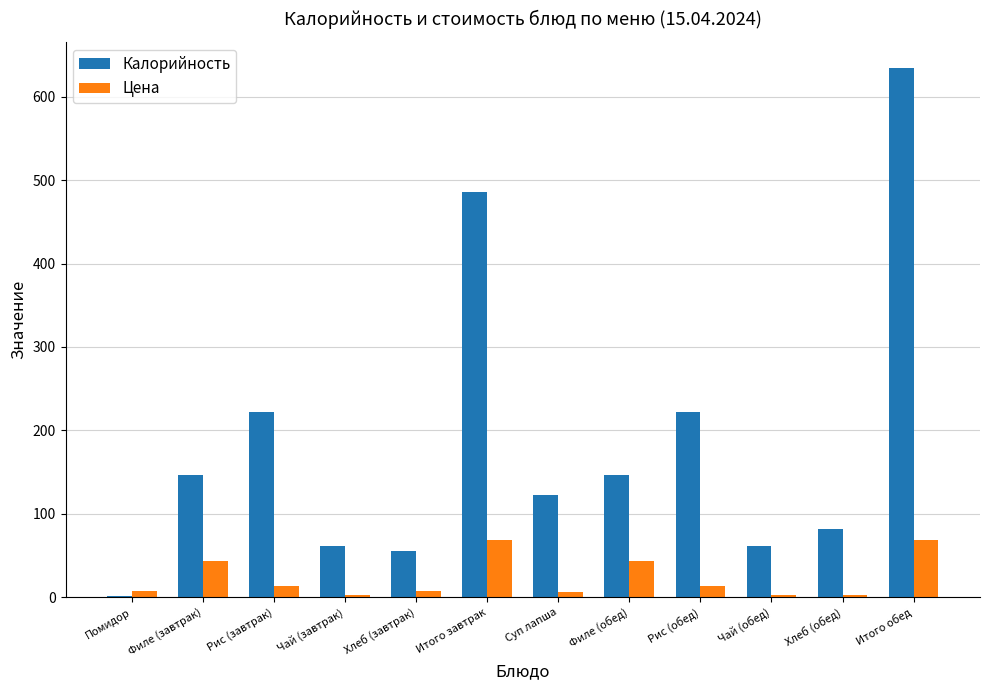

What is the difference between the second highest and minimum values in the Калорийность series?

484.0